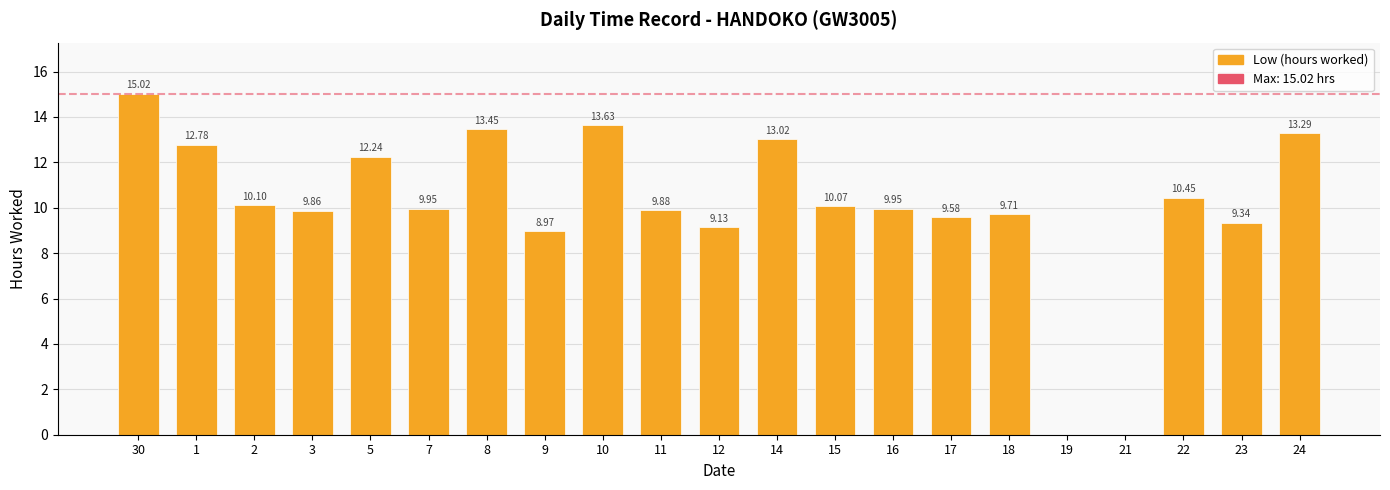

Which has a higher value, 16 or 18?

16